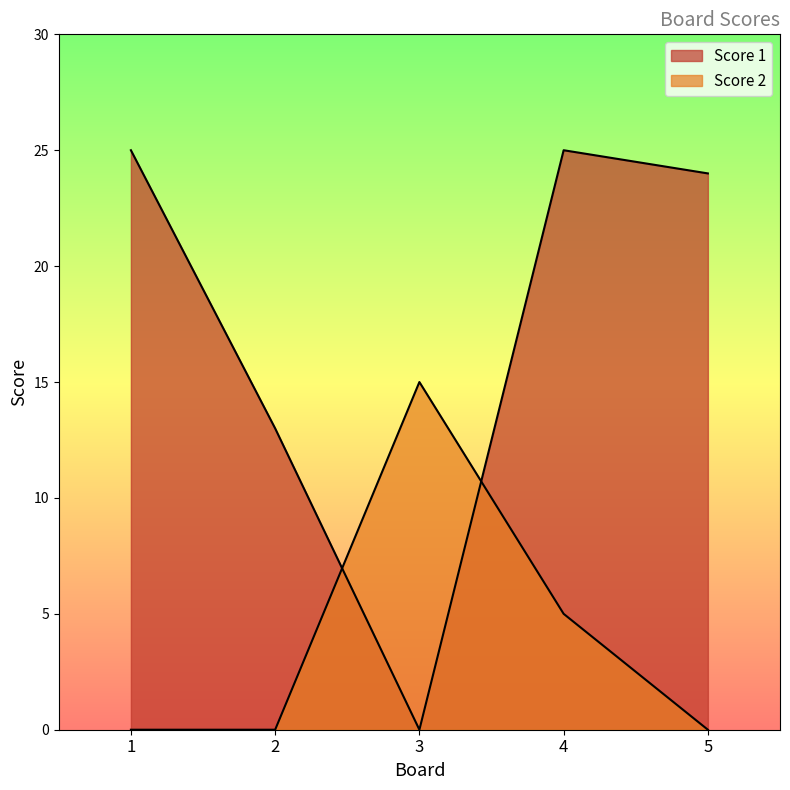

In Score 2, how many points are higher than both neighbors (excluding endpoints)?

1